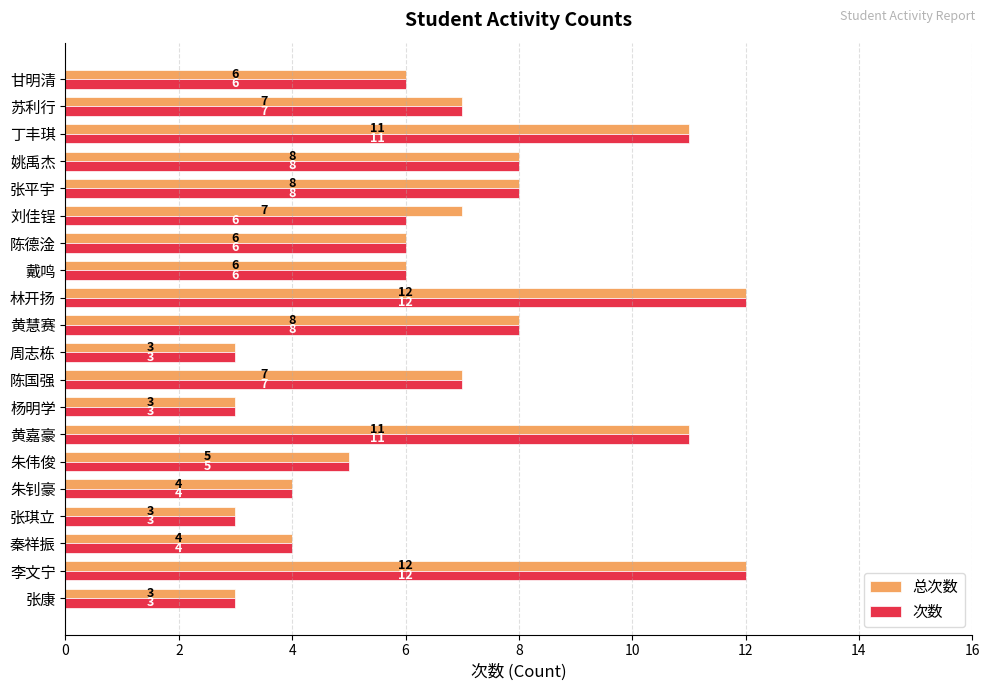

What is the greatest value displayed?

12